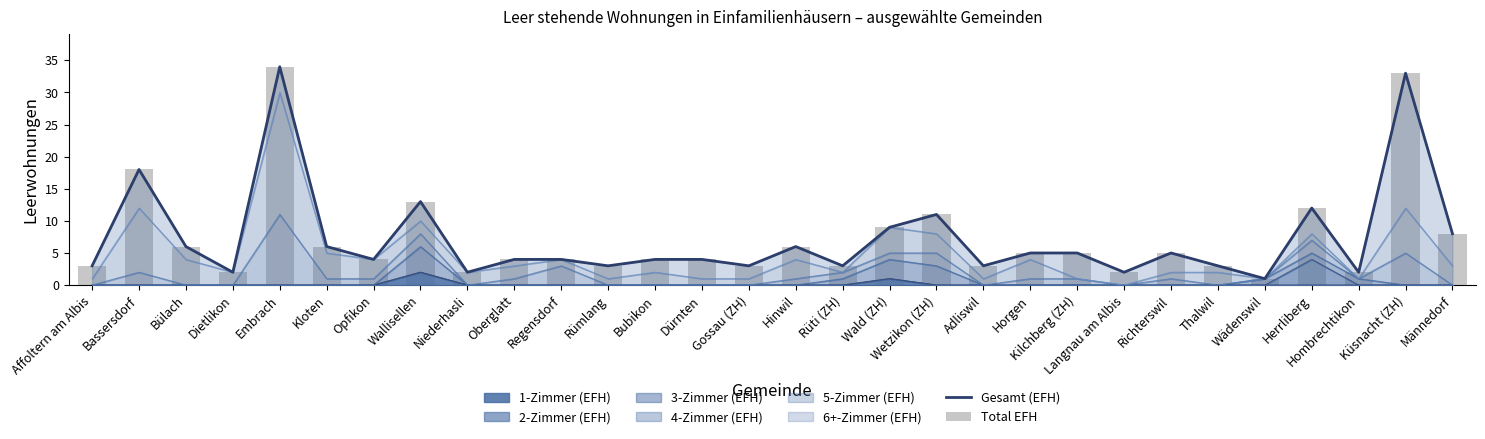

How many groups of bars are there?

30